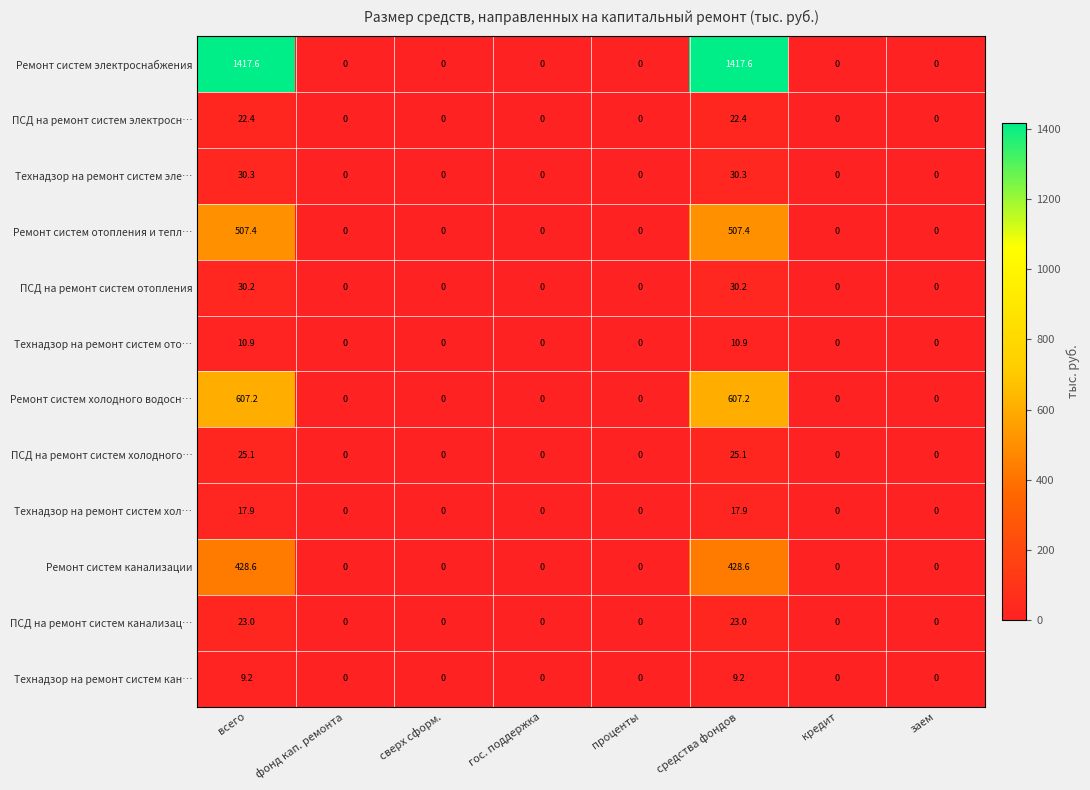

Which series has the widest spread of values?

Ремонт систем электроснабжения